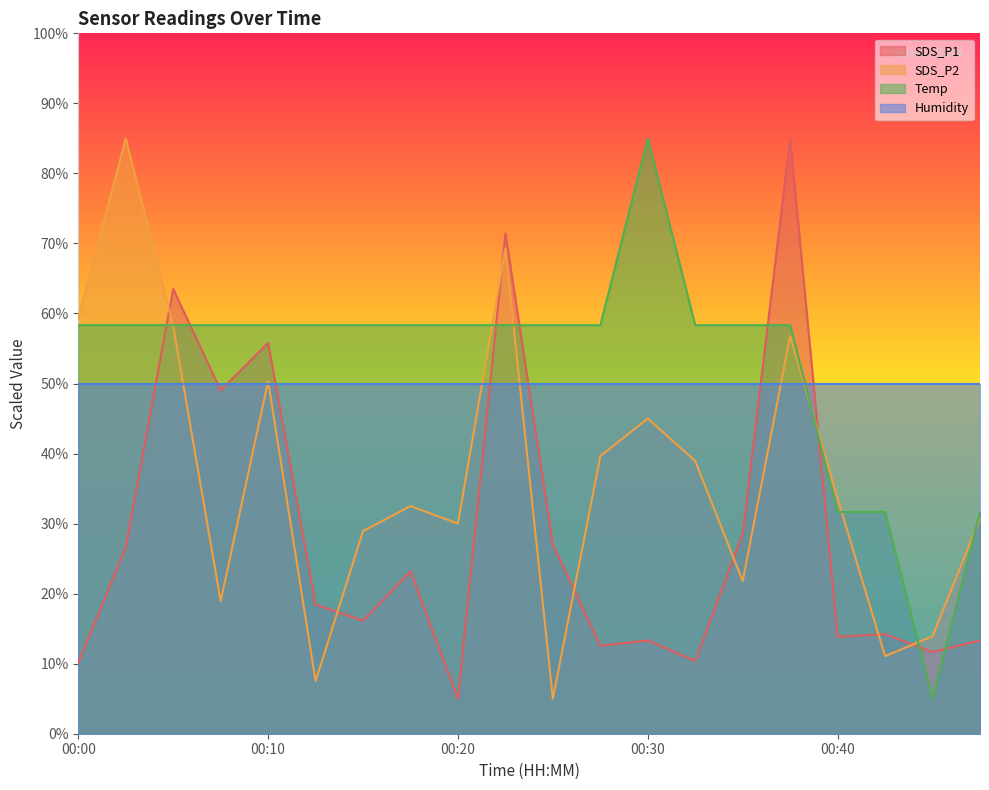

Between 00:02 and 00:27, which is larger?

00:02